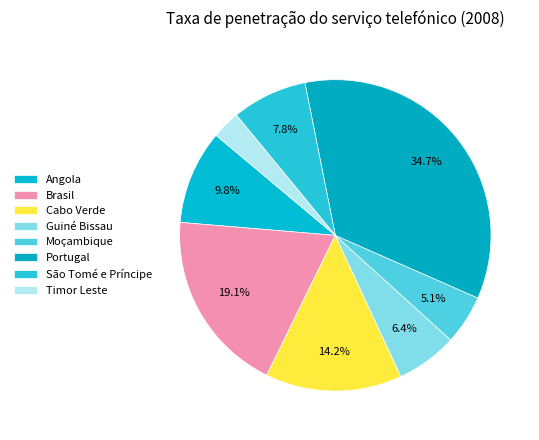

To the nearest percent, what portion does Cabo Verde represent?

14%